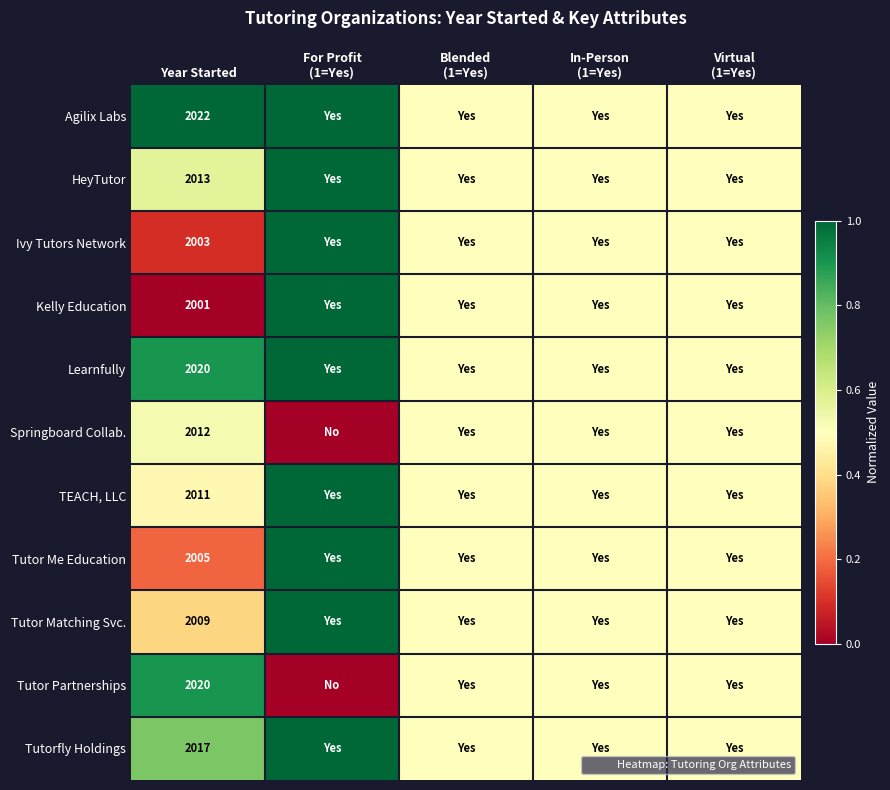

List the labels in order of HeyTutor value, smallest first.

Blended (1=Yes), In-Person (1=Yes), Virtual (1=Yes), Year Started, For Profit (1=Yes)